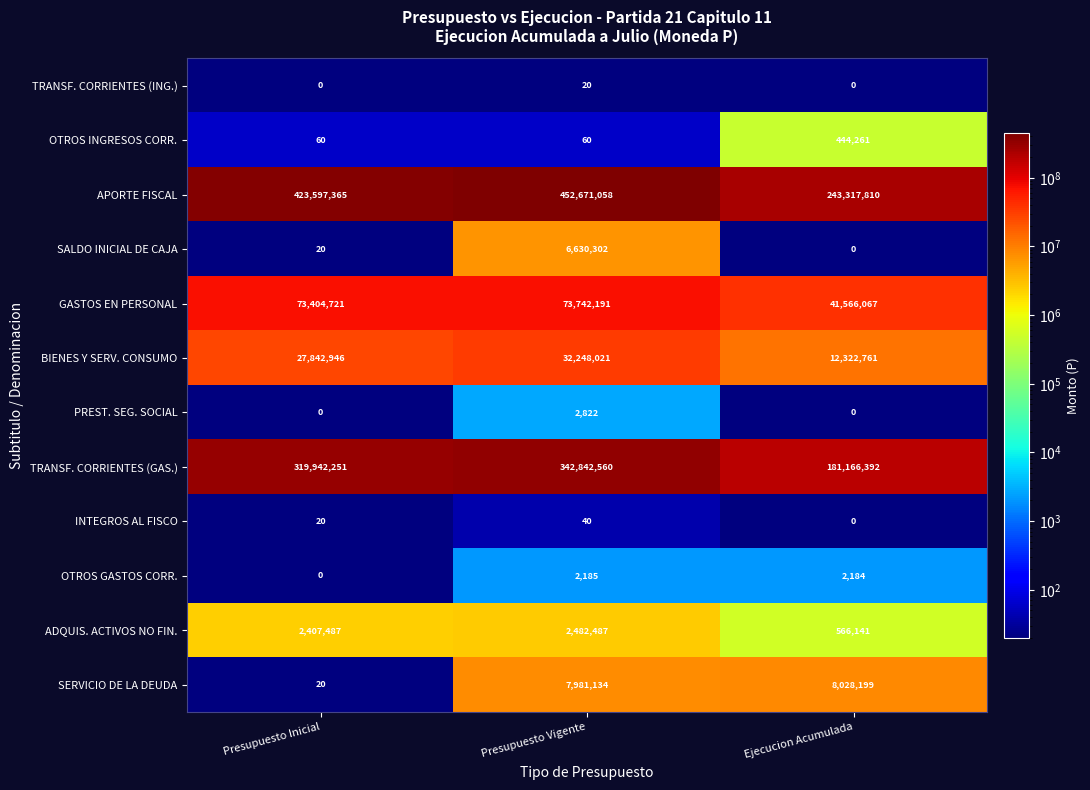

Is it true that SERVICIO DE LA DEUDA equals 1974295 at Ejecucion Acumulada?

False